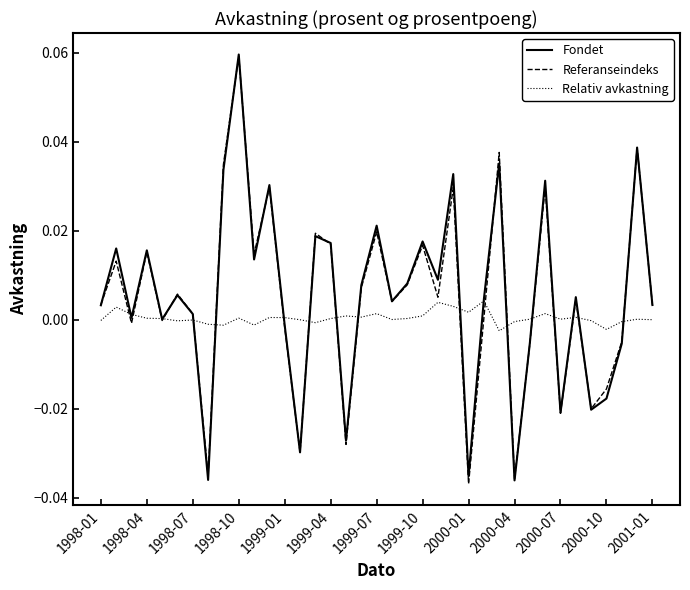

Does the chart have visible grid lines?

No